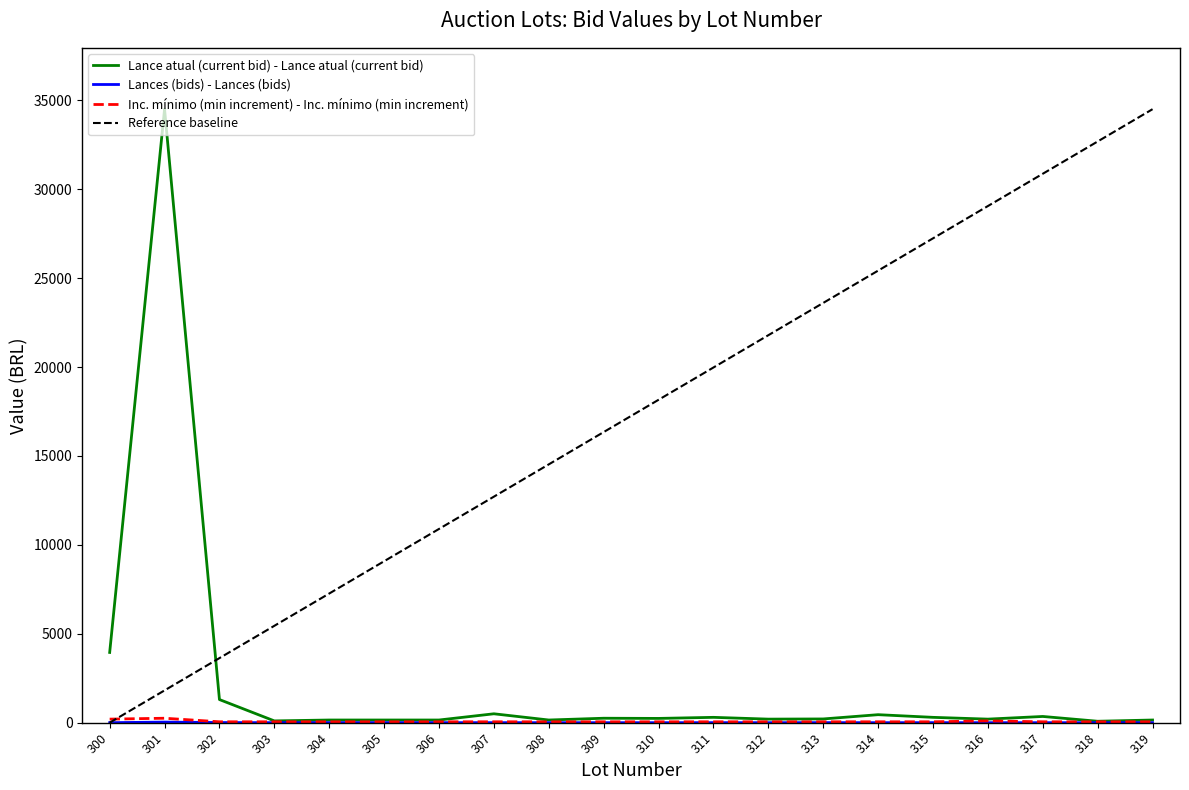

At which label does Reference baseline reach its peak?

319